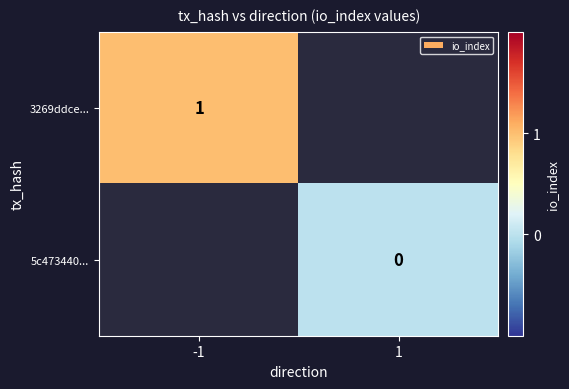

Is the value of 5c473440... at 1 greater than the value of 3269ddce... at -1?

No